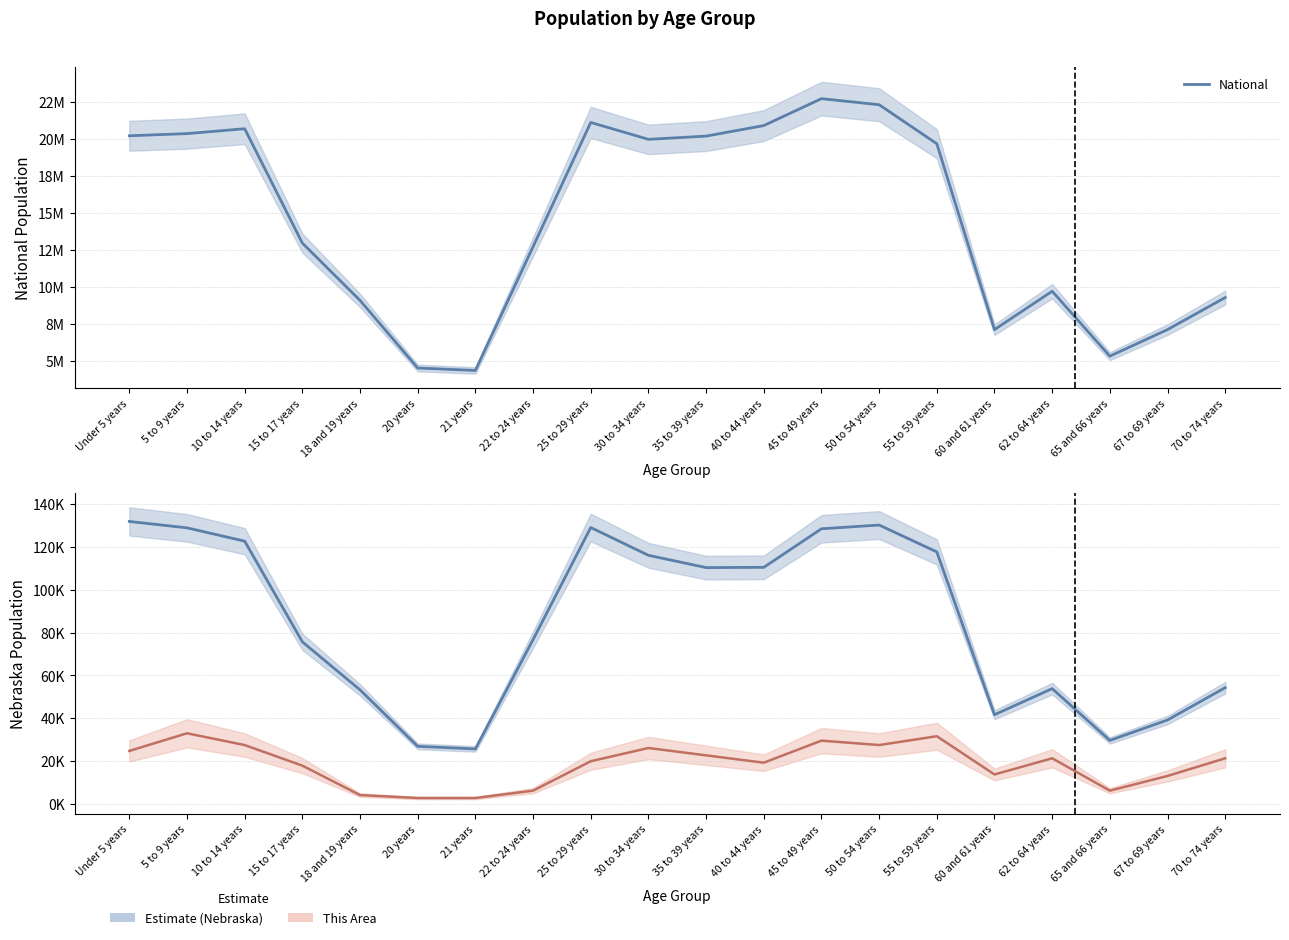

True or false: National and This Area (scaled) intersect in this chart.

False